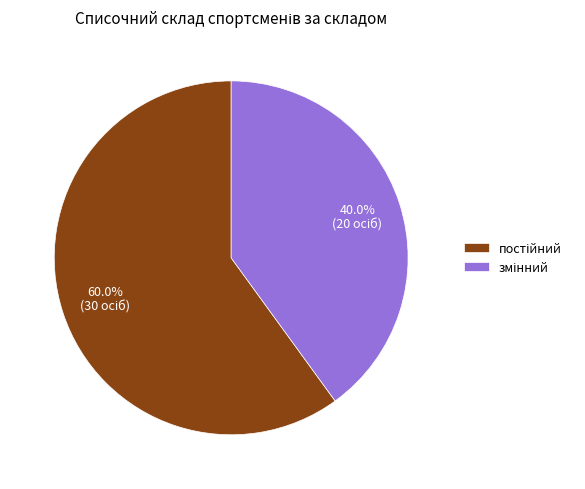

Does any single category account for the majority?

Yes